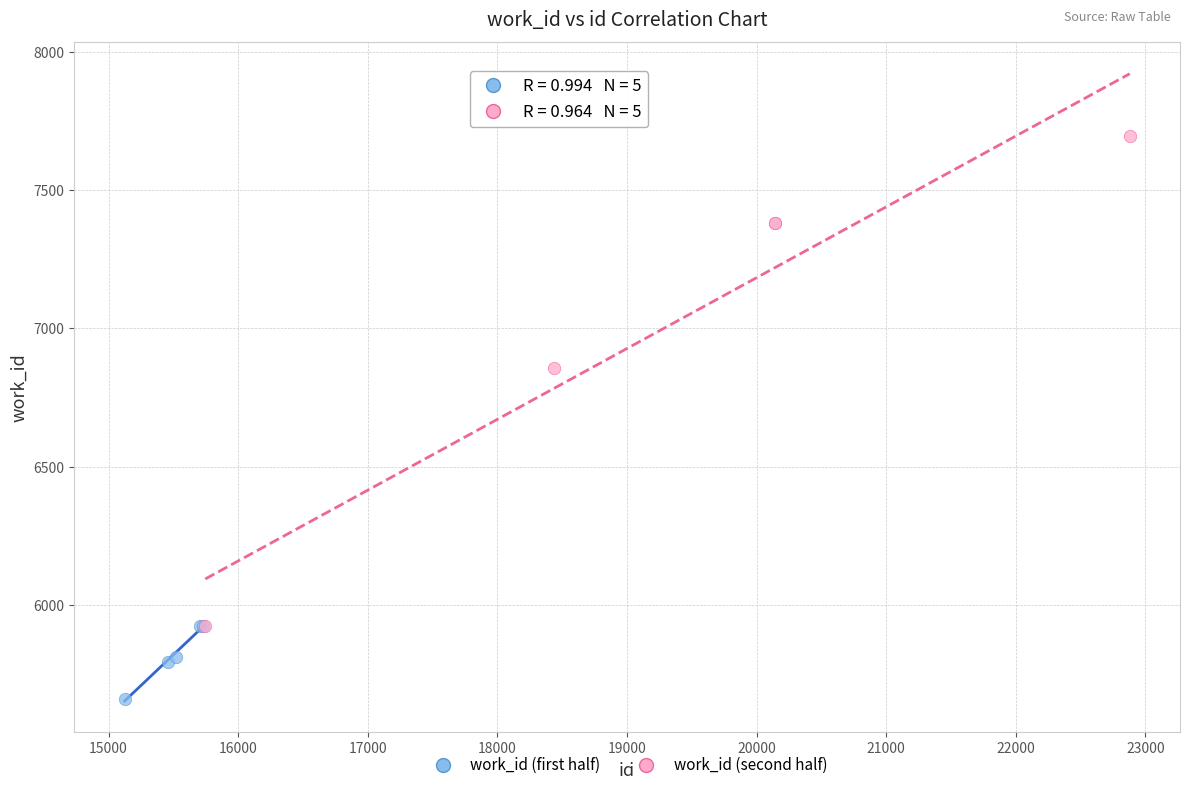

What are all the series names shown in the legend?

work_id (first half), work_id (second half)